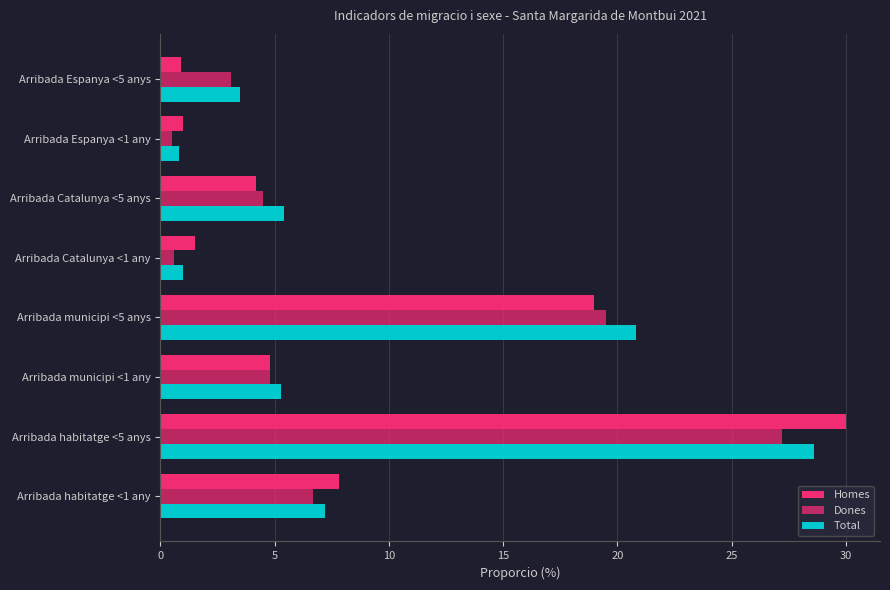

How many values in the Dones series are below 4?

3